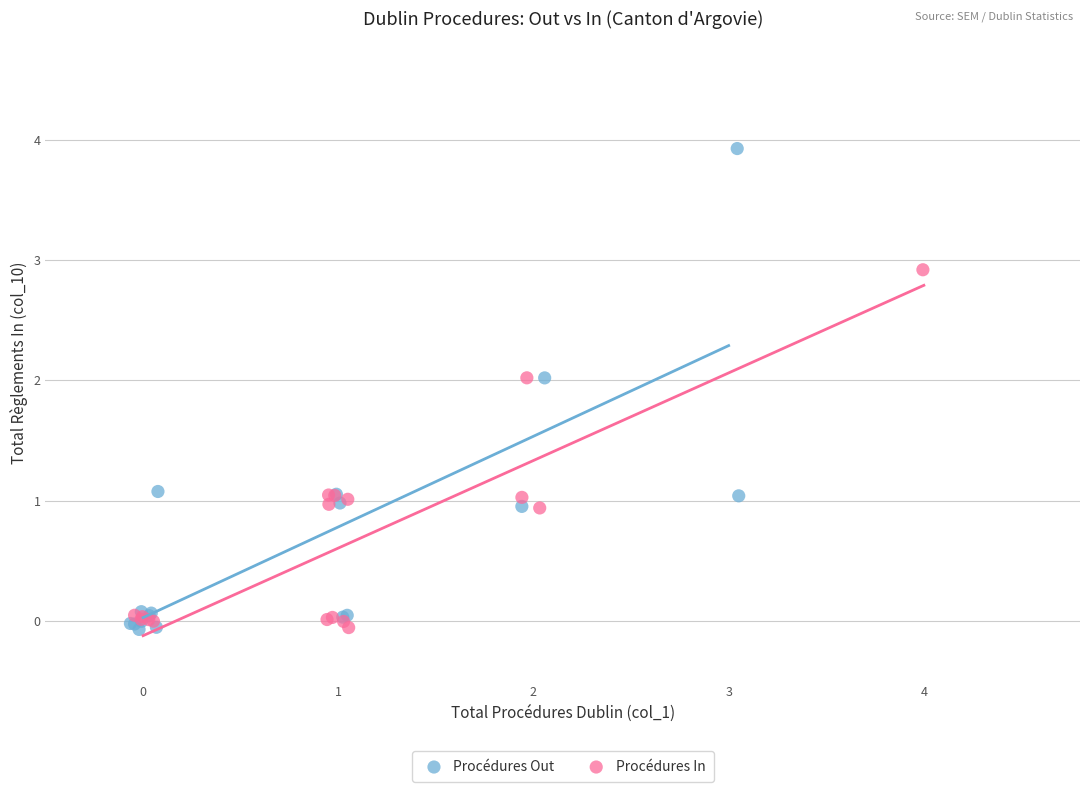

Which series contains the highest Y value?

Procédures Out